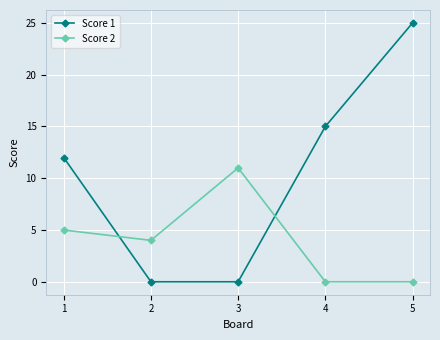

How many data points does each series have?

5